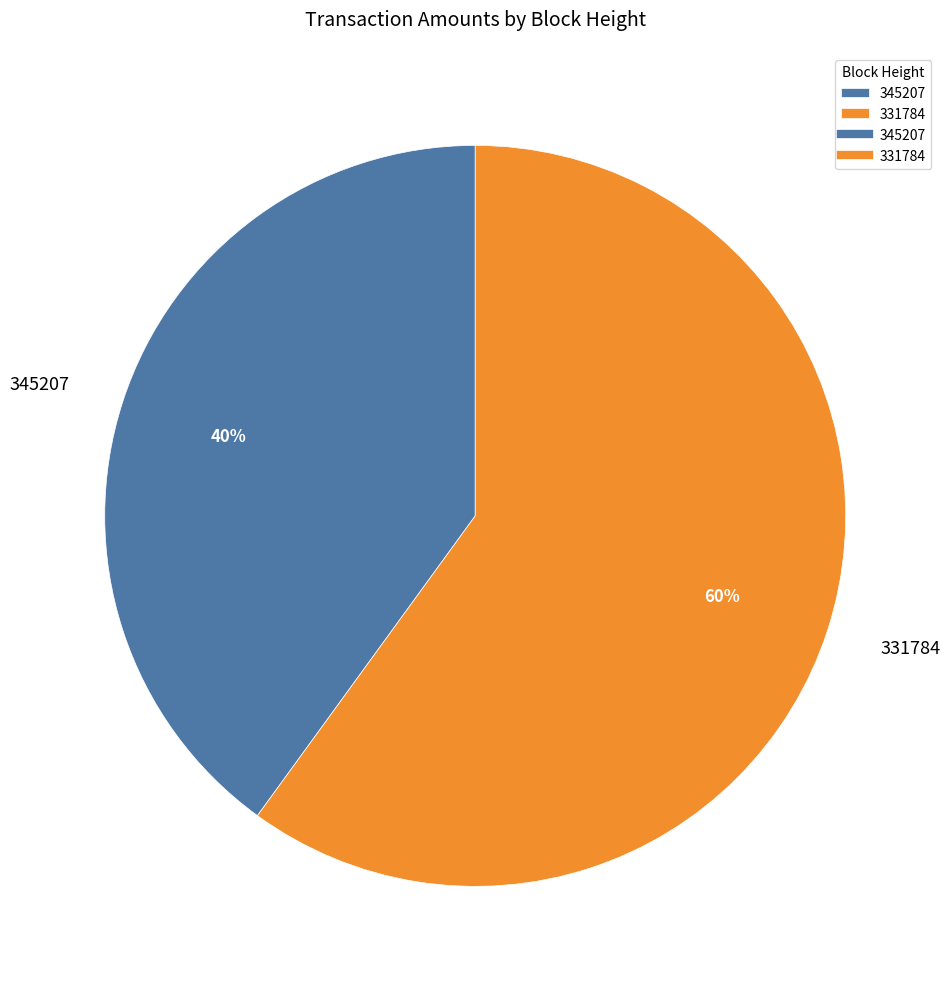

To the nearest percent, what portion does 345207 represent?

40%